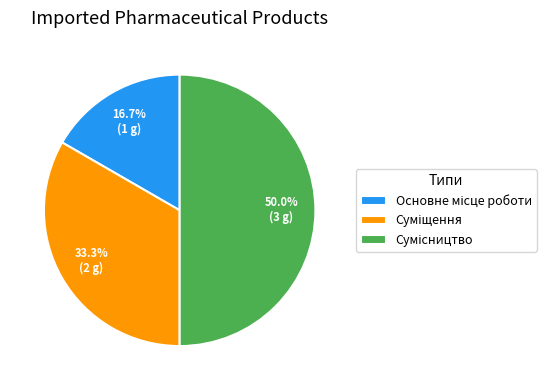

How many segments does this pie chart have?

3